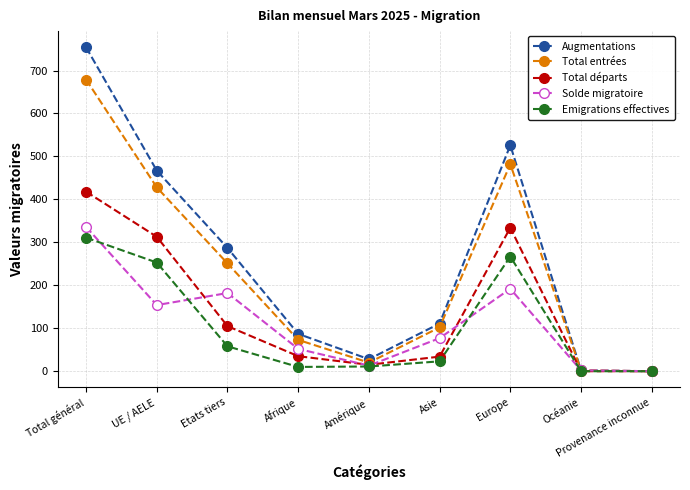

How many series are shown in this chart?

5